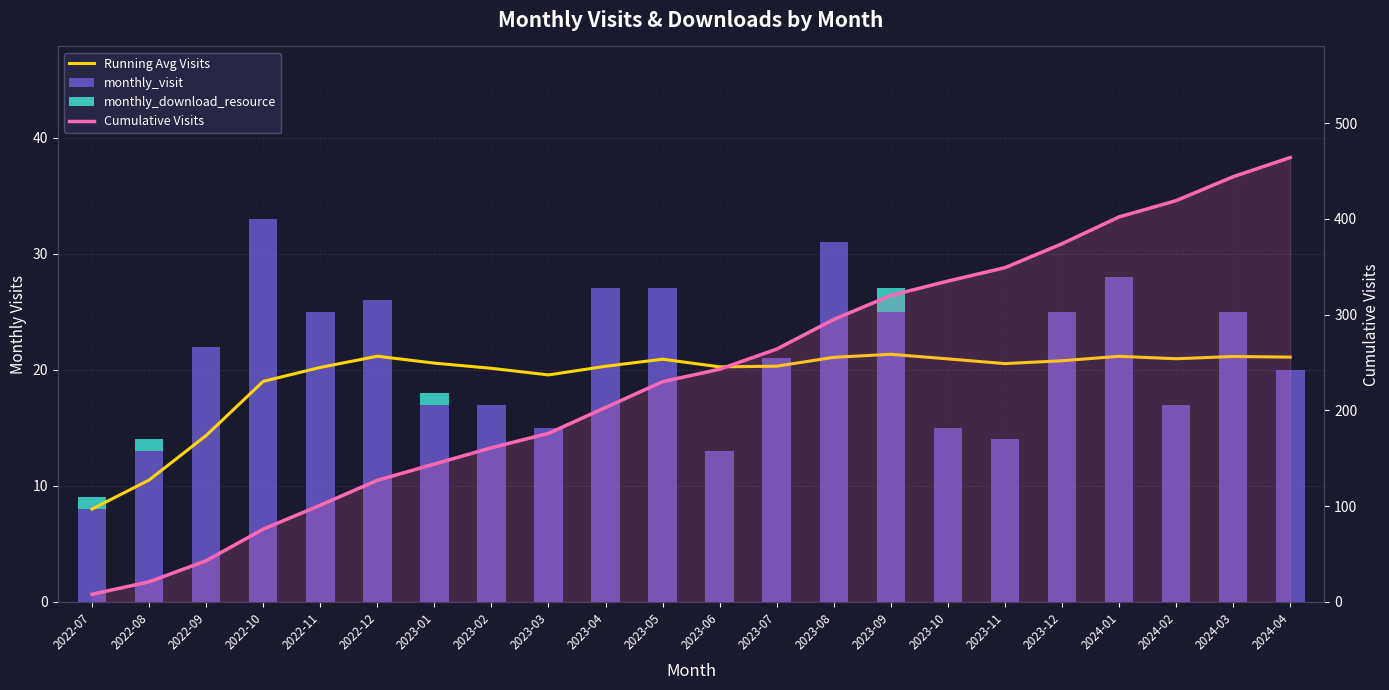

What position from the right is 2023-03?

14